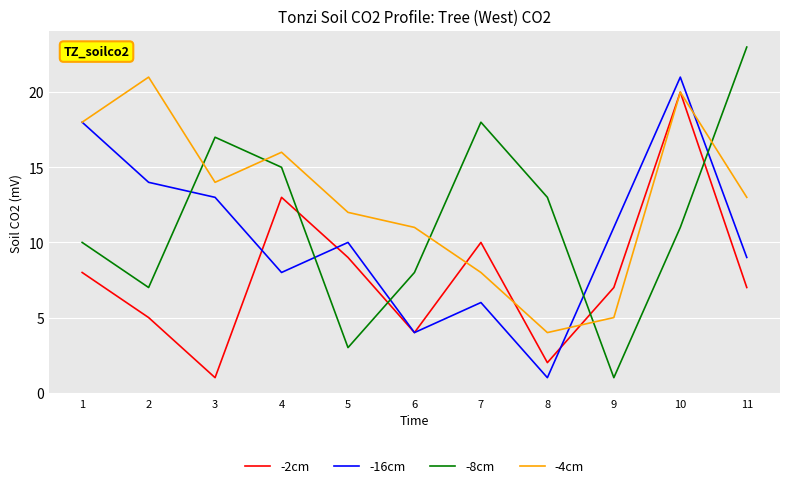

In -4cm, how many points are lower than both neighbors (excluding endpoints)?

2